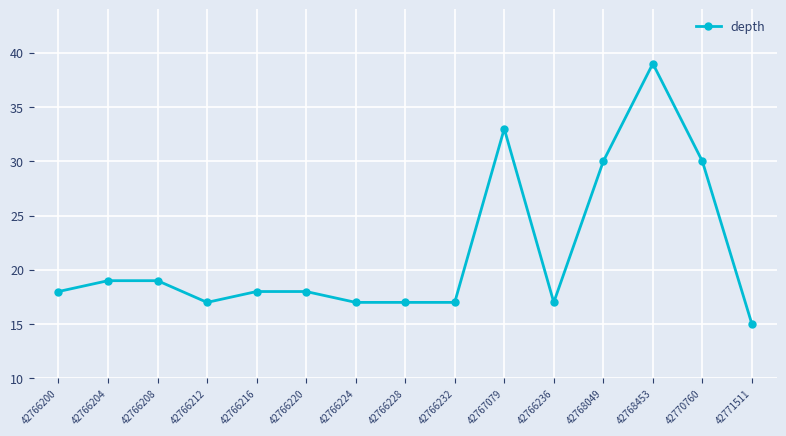

Approximately how many times larger is the value at 42768049 compared to 42766224?

1.8